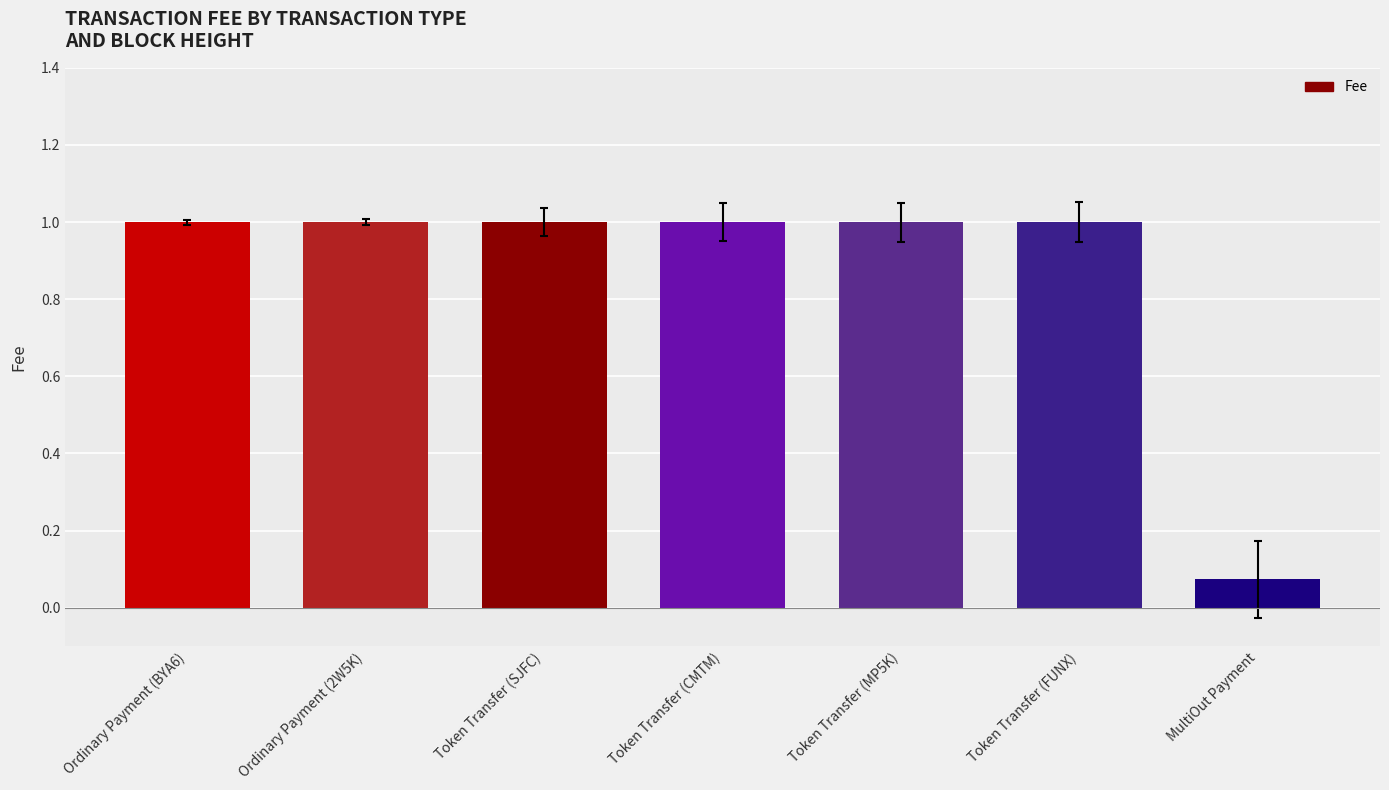

What position from the right is Token Transfer (CMTM)?

4